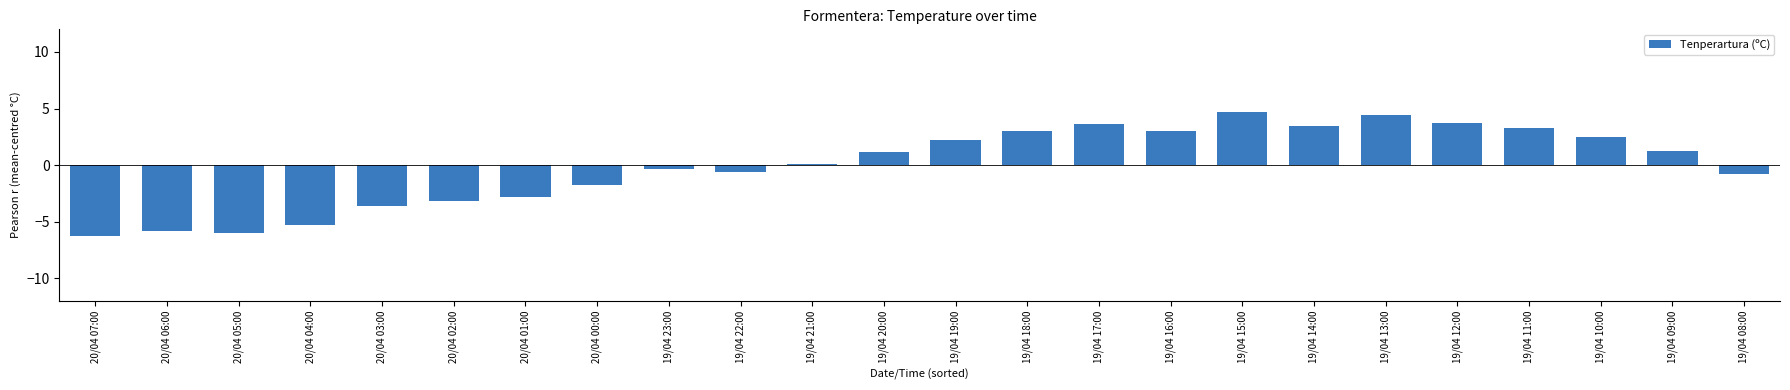

What is the difference between the maximum and second lowest values?

10.7